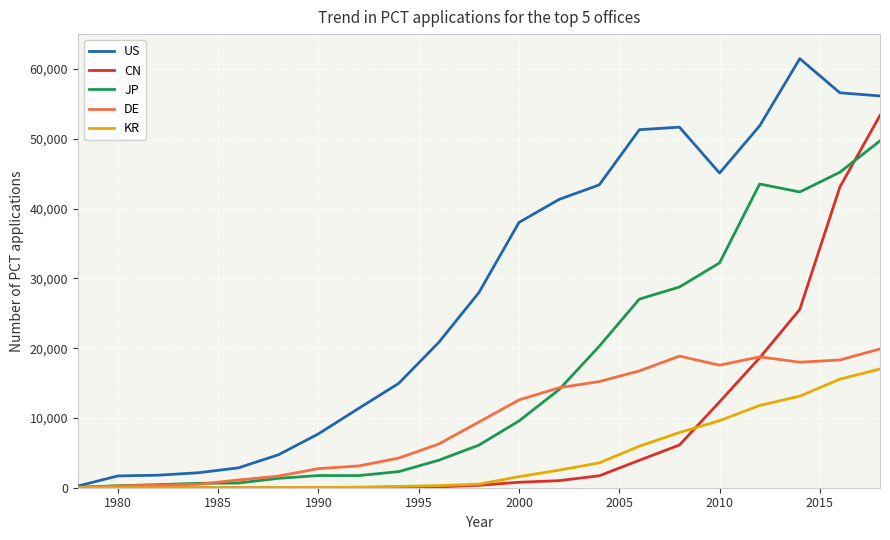

Which series has the largest total across all categories?

US